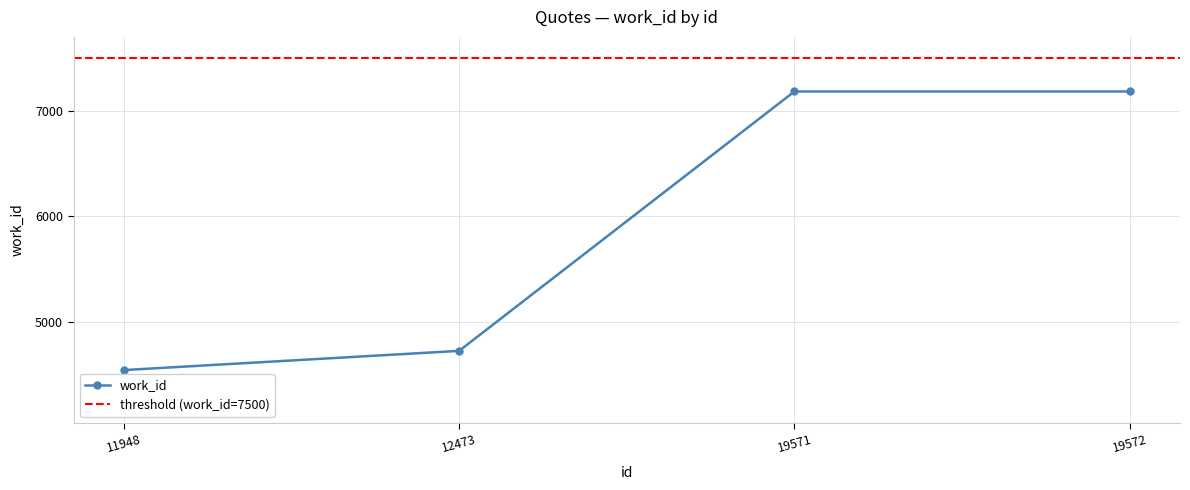

What is the value of the 1st point from the left?

4545